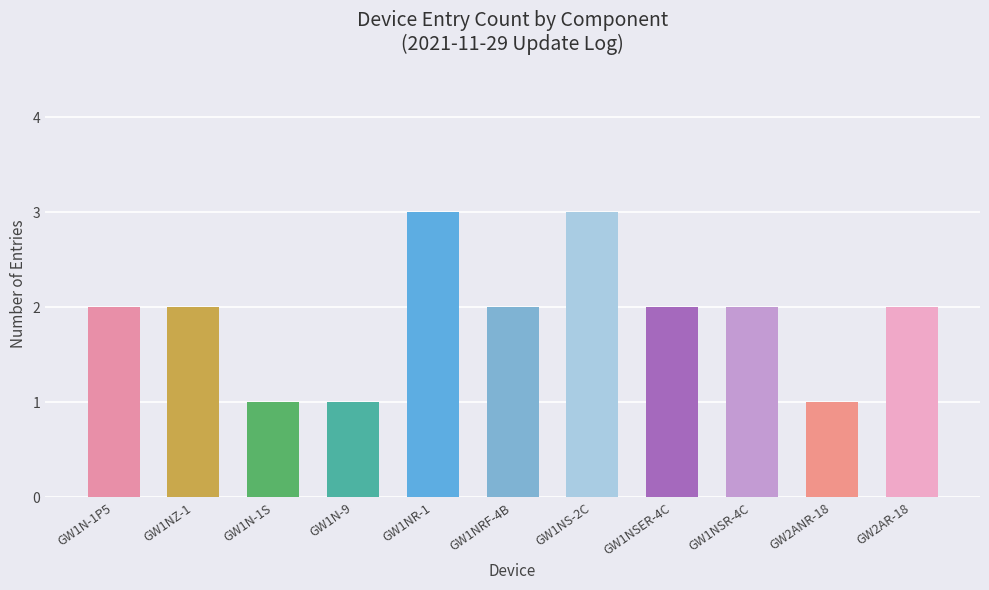

What is the greatest value displayed?

3